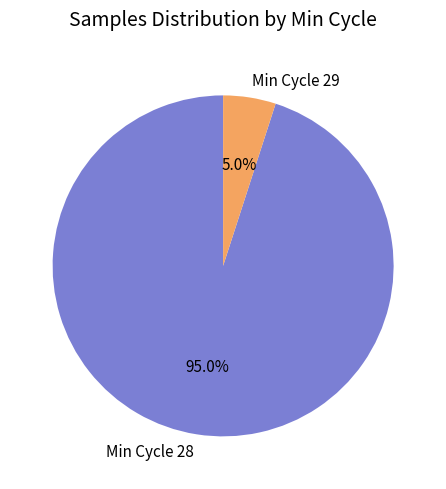

Is there any slice that represents more than half of the pie?

Yes